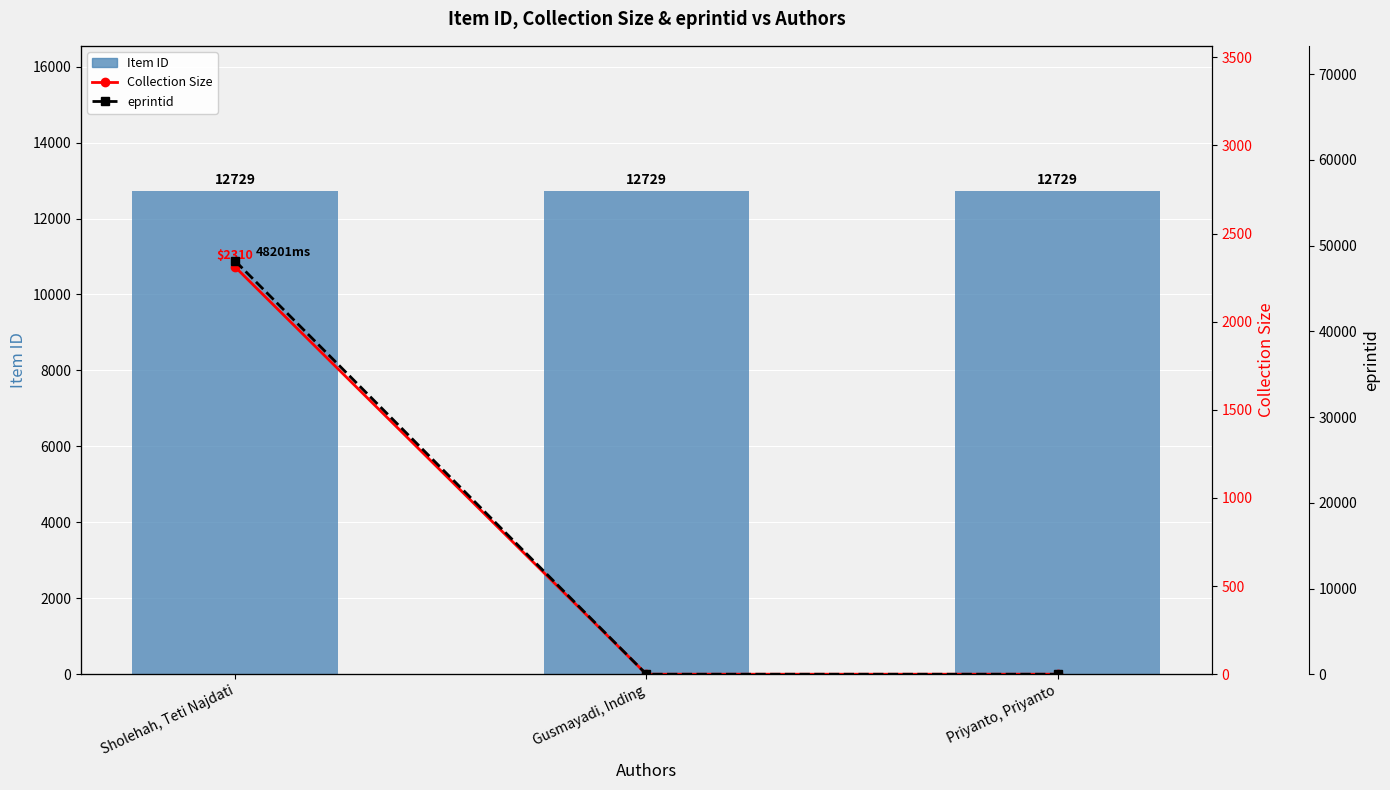

The value of eprintid at Priyanto, Priyanto is -25146. True or false?

False